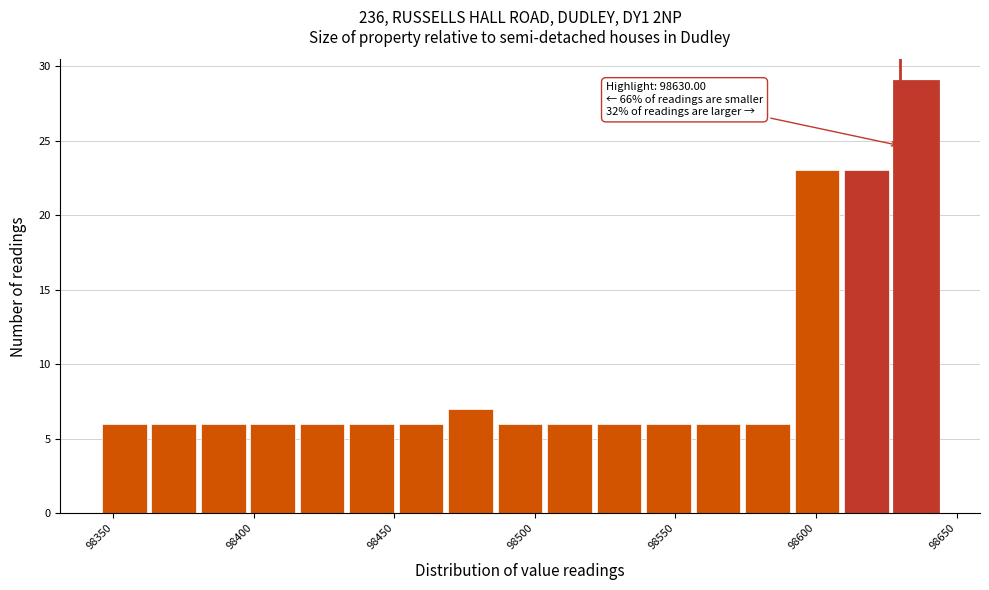

Around what value on the x-axis is the tallest bar? Give the approximate position of its centre, as read against the axis.

98635